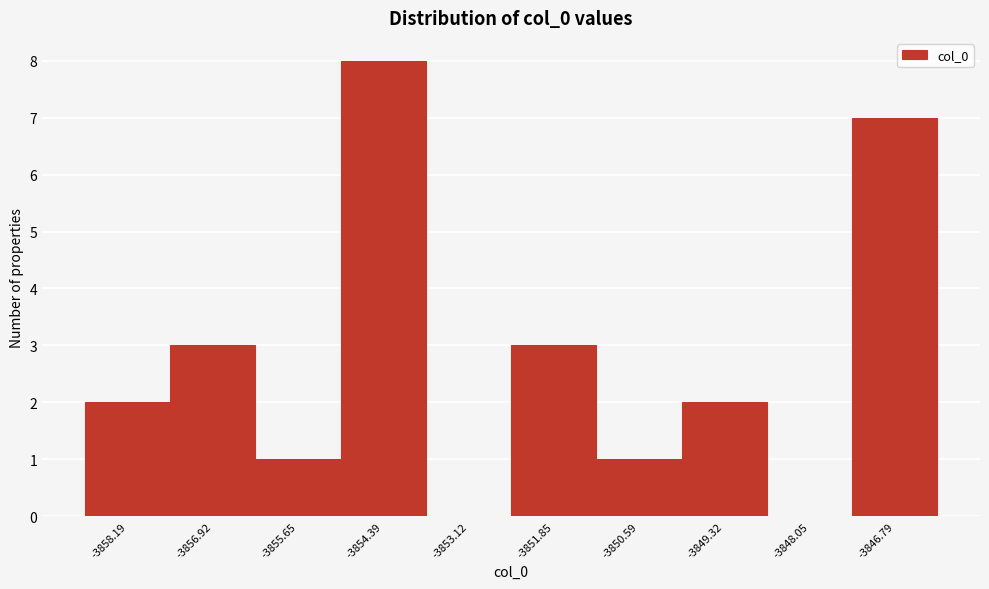

Reading left to right, extract all data points from this chart.

-3858.19=2	-3856.92=3	-3855.65=1	-3854.39=8	-3853.12=0	-3851.85=3	-3850.59=1	-3849.32=2	-3848.05=0	-3846.79=7